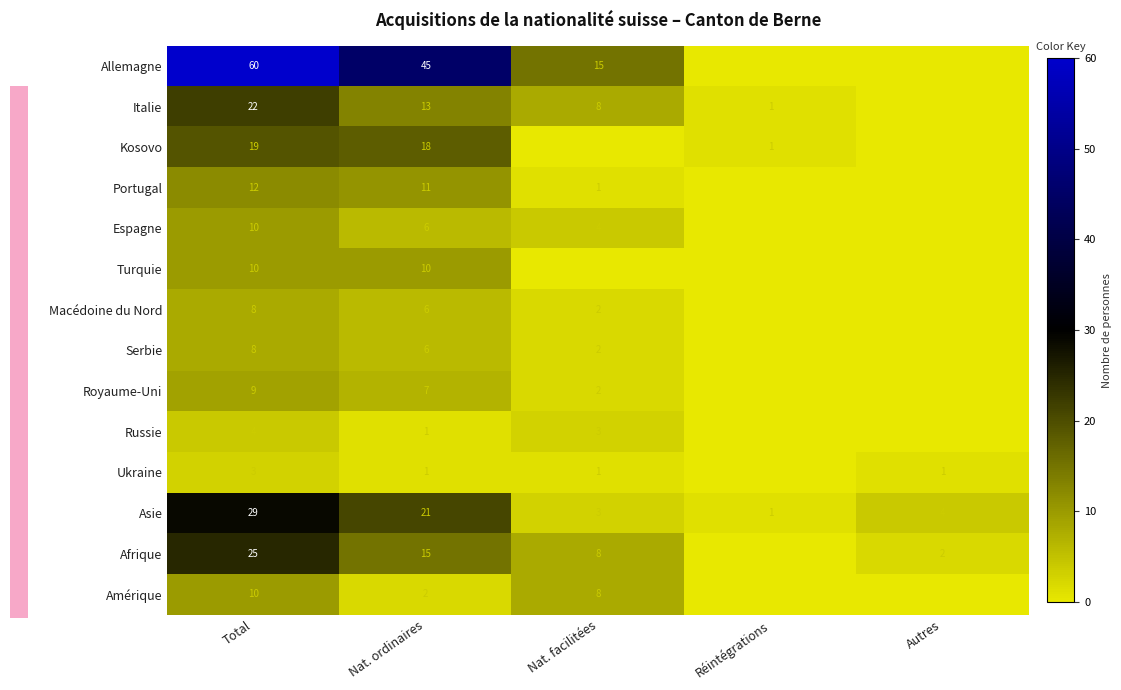

List the labels in order of Asie value, smallest first.

Réintégrations, Nat. facilitées, Autres, Nat. ordinaires, Total